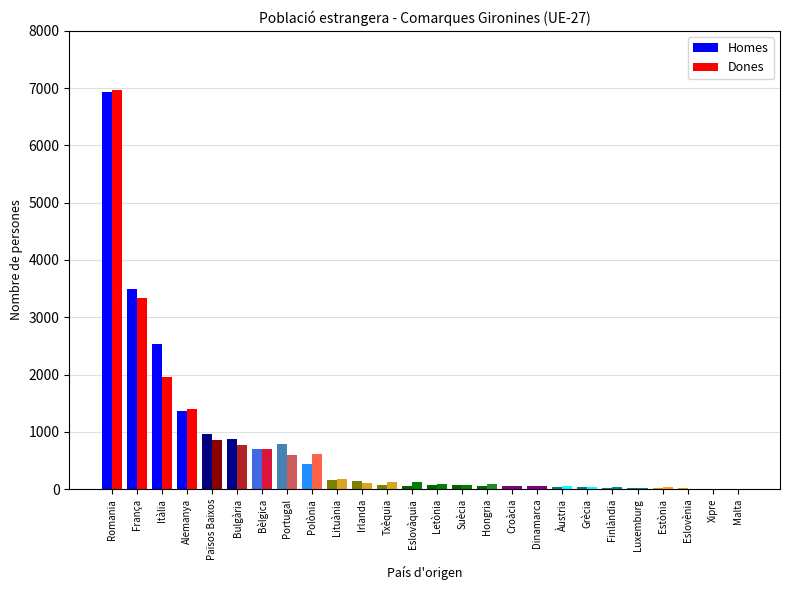

Where does the Homes series first go above 74?

Romania